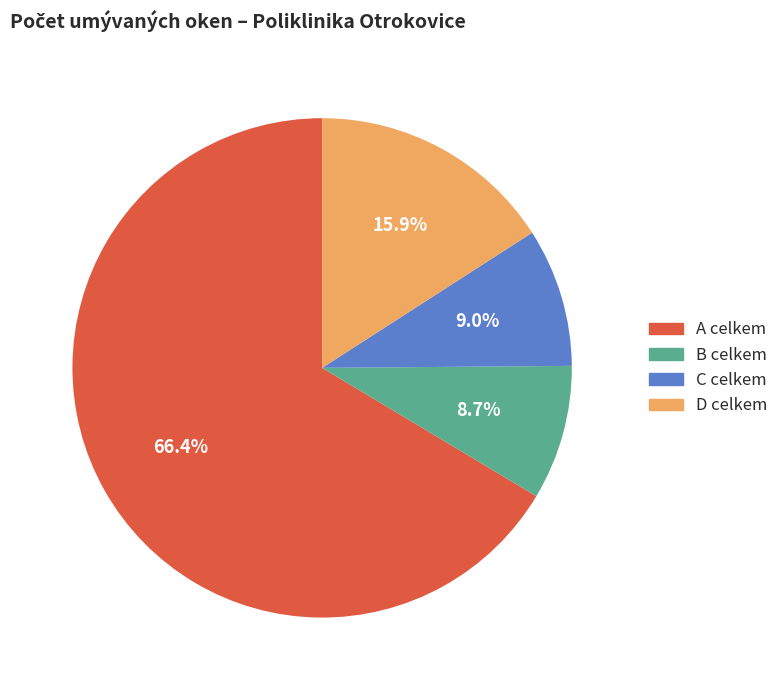

What percentage is the D celkem slice, to the nearest percent?

16%